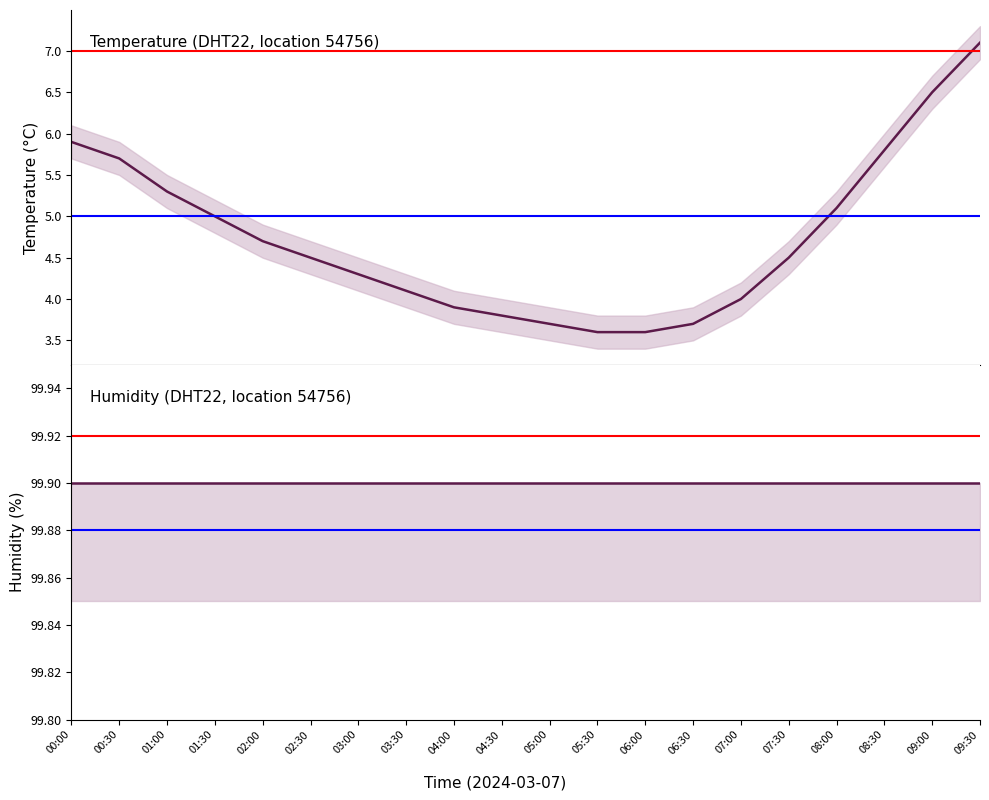

How many distinct data groups are displayed?

2